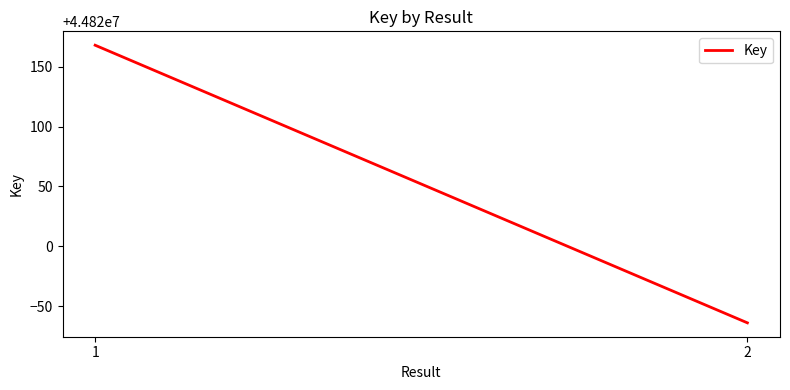

What is the difference between the maximum and minimum values?

232